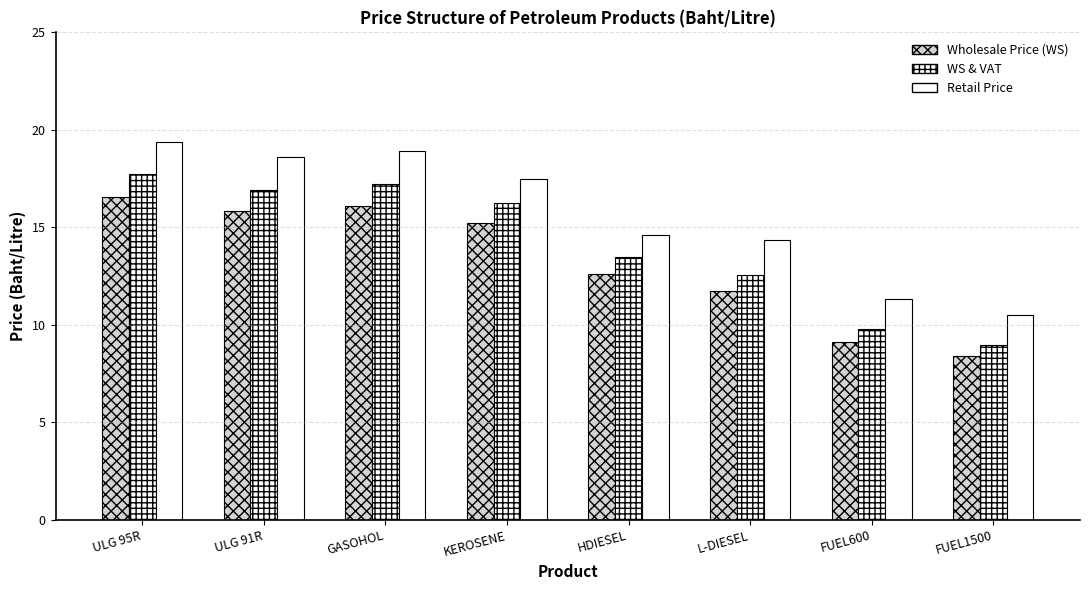

How many groups of bars are there?

8